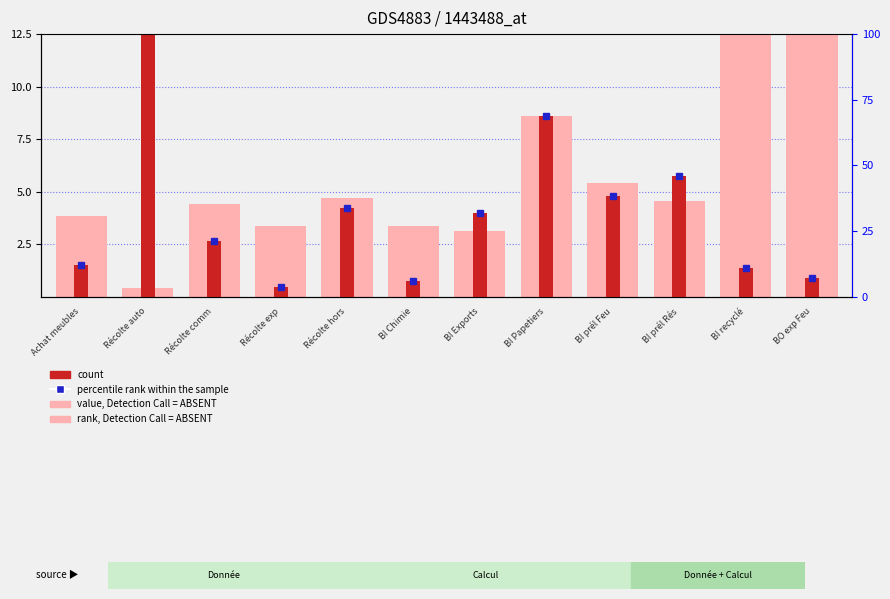

Rank the categories by count value from highest to lowest.

Récolte auto, BI Papetiers, BI prél Rés, BI prél Feu, Récolte hors, BI Exports, Récolte comm, Achat meubles, BI recyclé, BO exp Feu, BI Chimie, Récolte exp